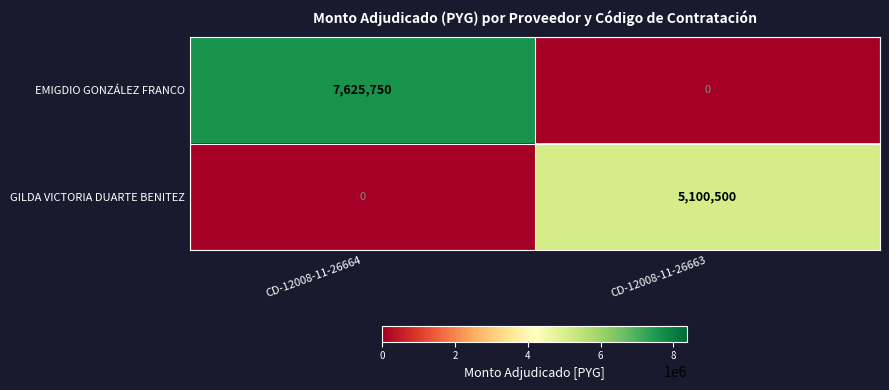

What is the spread (max minus min) of values at CD-12008-11-26663?

5100500